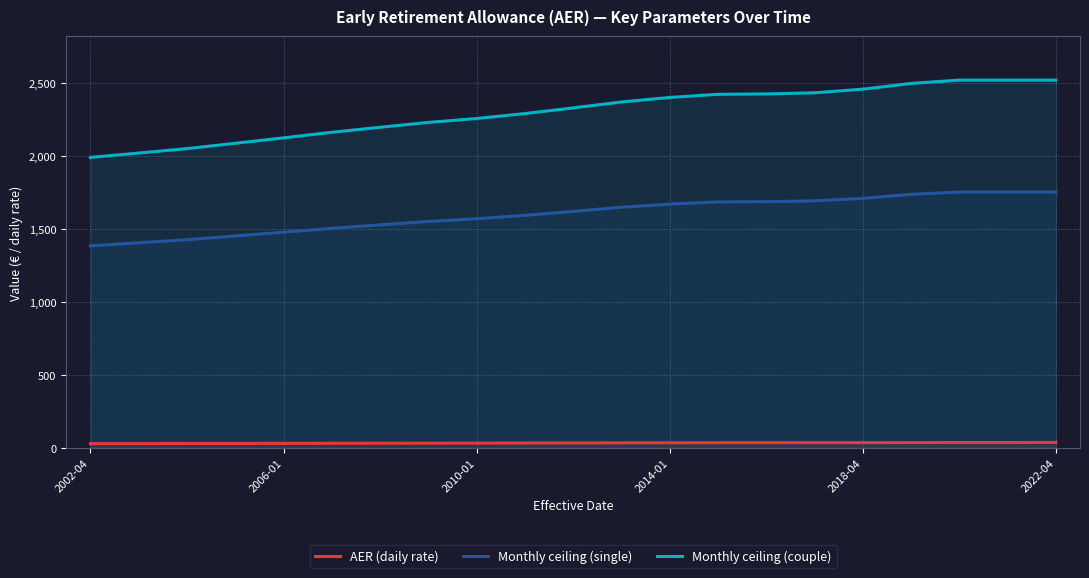

Reading left to right, extract all data points from this chart.

AER (daily rate): 28.8	29.3	29.7	30.2	30.8	31.3	31.8	32.3	32.7	33.2	33.7	34.3	34.8	35.1	35.1	35.2	35.6	36.2	36.5	36.5	37.2
Monthly ceiling (single): 1383.8	1404.5	1425.6	1451.0	1477.0	1503.4	1527.4	1550.4	1569.1	1592.6	1619.5	1647.8	1669.4	1684.3	1686.2	1691.5	1708.8	1736.2	1752.0	1752.0	1752.0
Monthly ceiling (couple): 1989.3	2018.9	2049.3	2085.9	2123.1	2161.1	2195.6	2228.7	2255.6	2289.4	2328.1	2368.8	2399.8	2421.2	2424.0	2431.6	2456.4	2495.7	2518.5	2518.5	2518.5